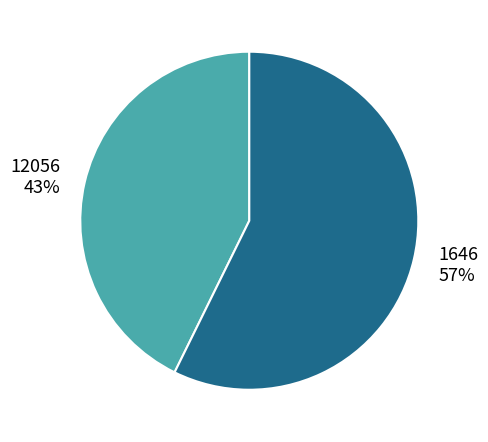

To the nearest percent, what is the average slice percentage?

50%